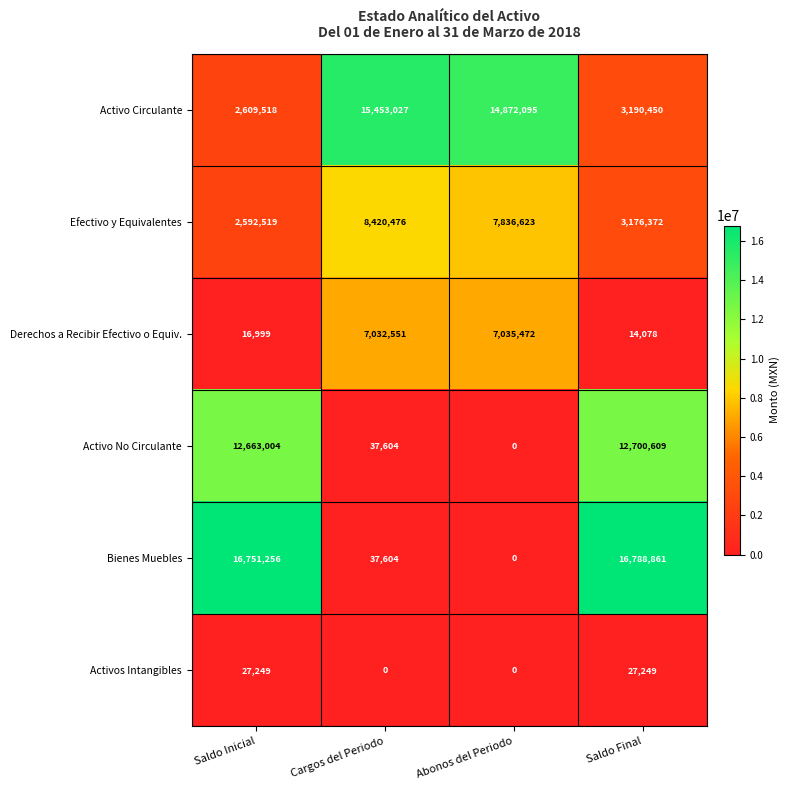

True or false: Efectivo y Equivalentes has a value of 12906412 at Abonos del Periodo.

False